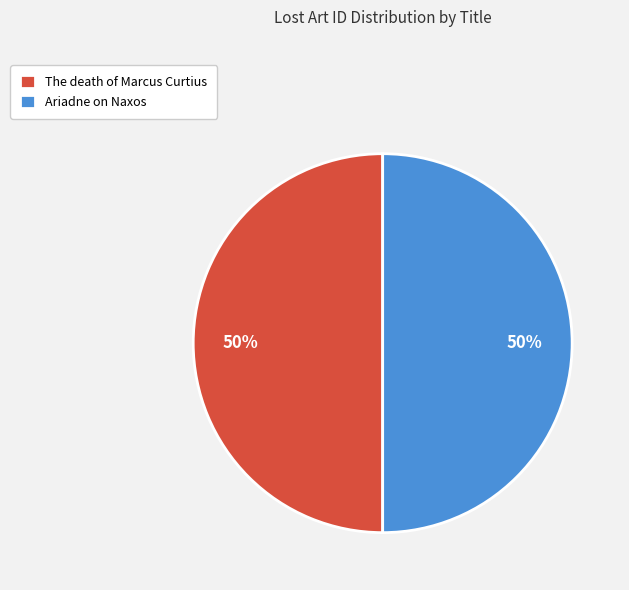

True or false: The death of Marcus Curtius accounts for 50% of the total.

True